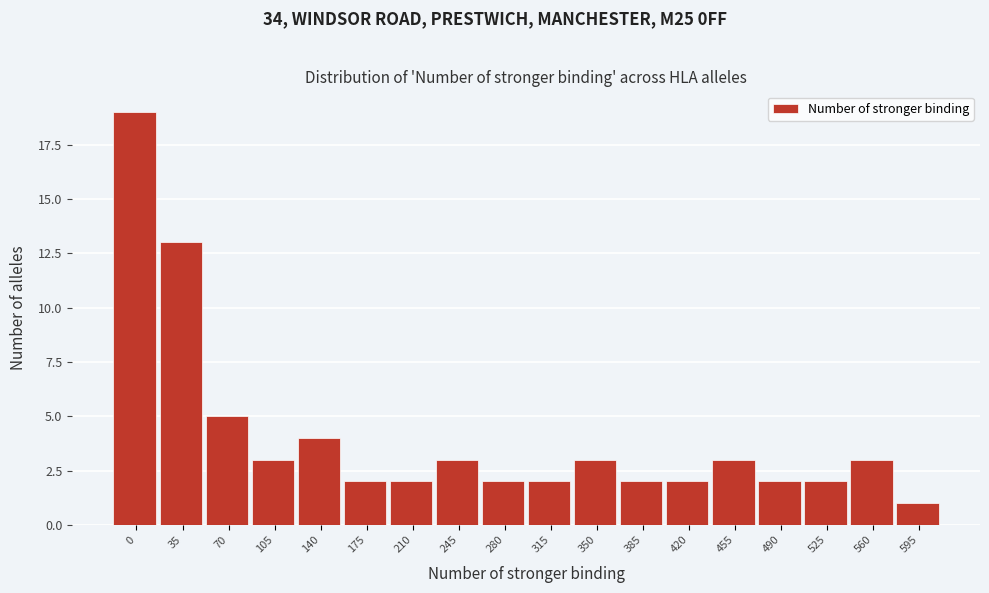

Reading left to right, transcribe all the data shown in this chart.

19	13	5	3	4	2	2	3	2	2	3	2	2	3	2	2	3	1